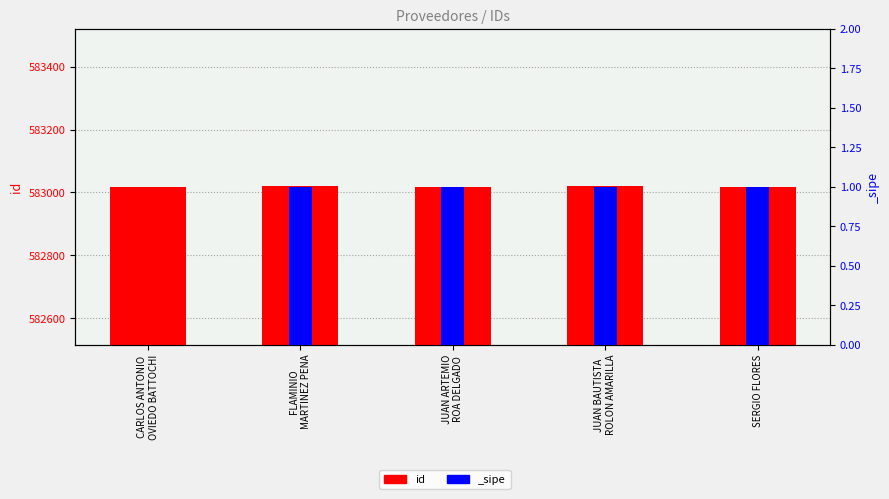

Reading left to right, extract all data points from this chart.

CARLOS ANTONIO
OVIEDO BATTOCHI=583018	FLAMINIO
MARTINEZ PENA=583019	JUAN ARTEMIO
ROA DELGADO=583016	JUAN BAUTISTA
ROLON AMARILLA=583020	SERGIO FLORES=583017